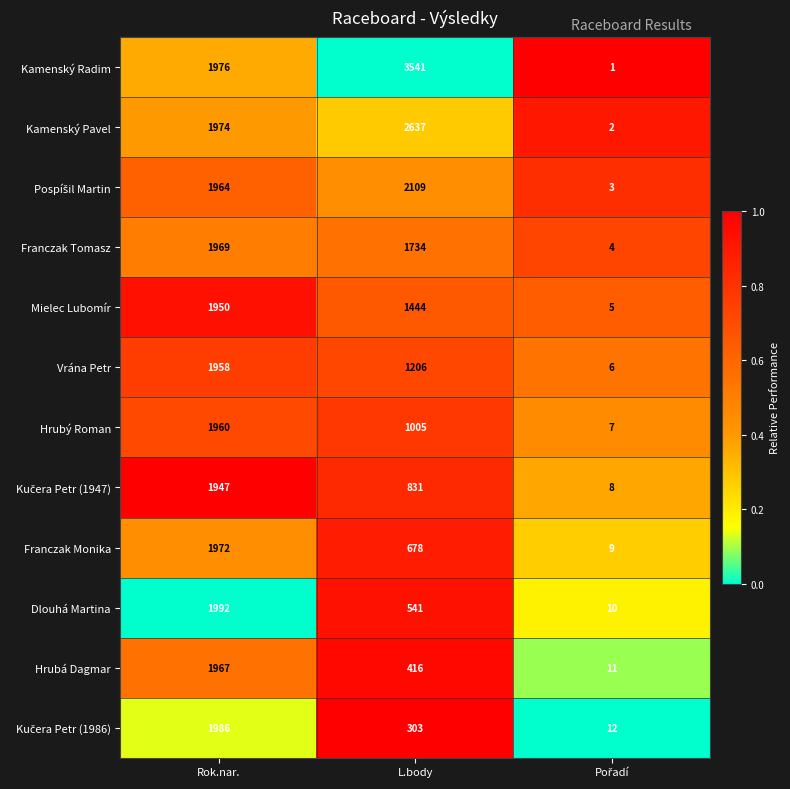

At which label does Dlouhá Martina reach its peak?

Rok.nar.